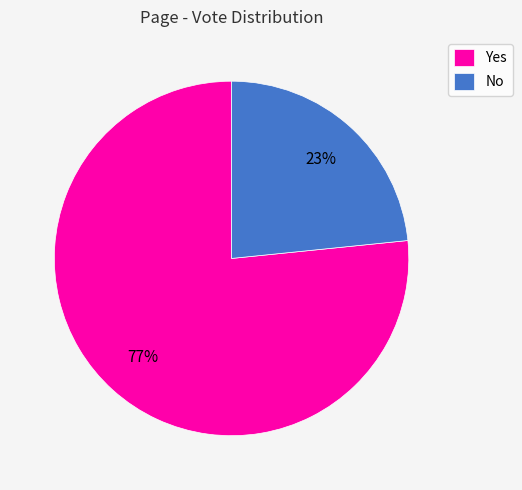

What is the largest slice in the pie chart?

Yes